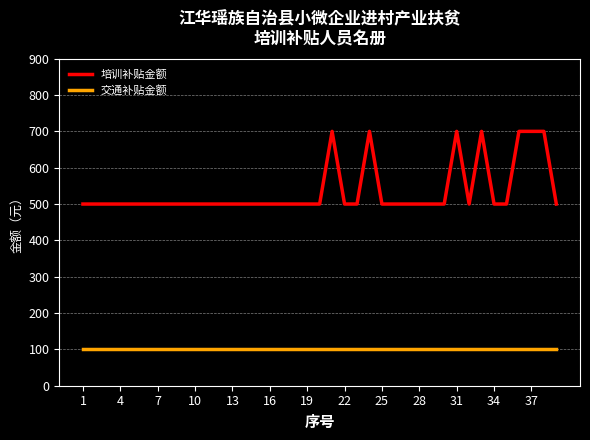

True or false: 培训补贴金额 and 交通补贴金额 intersect in this chart.

False